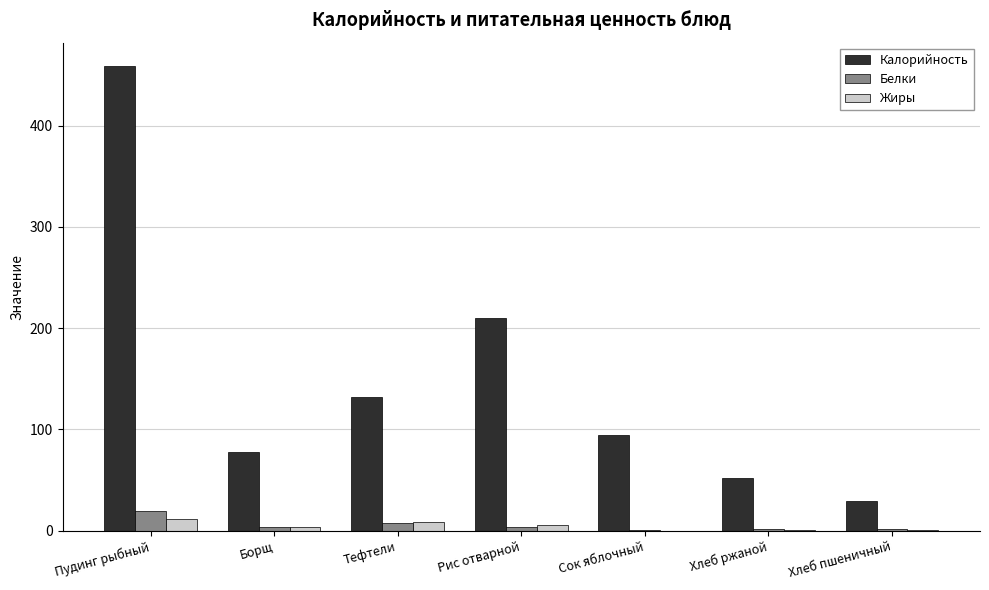

At which category is the sum across all series the highest?

Пудинг рыбный